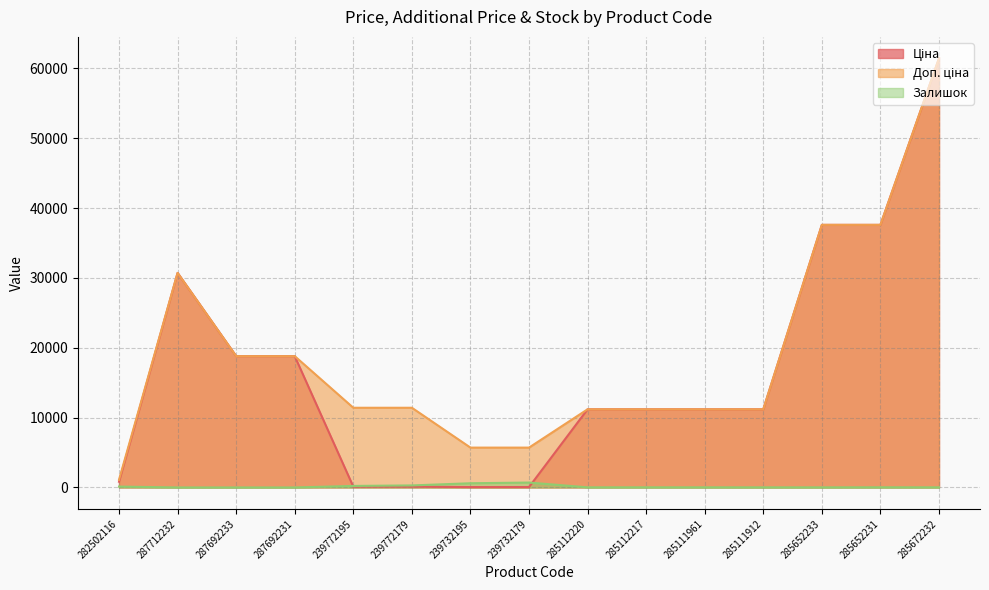

True or false: Доп. ціна and Залишок intersect in this chart.

False